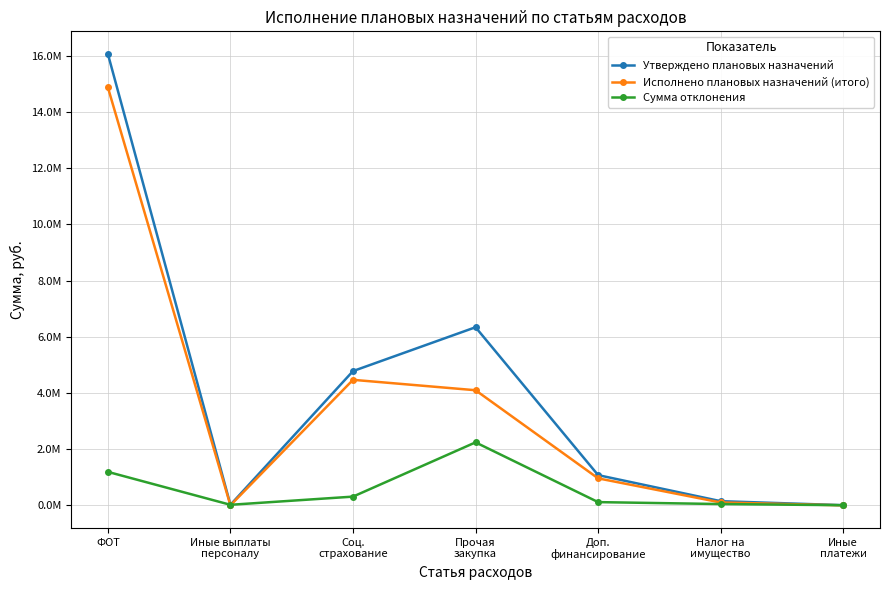

Is it true that Сумма отклонения equals 2241867.9 at Прочая
закупка?

True